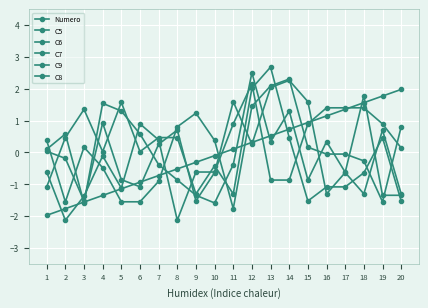

The value of C9 at 1 is 0.1. True or false?

False